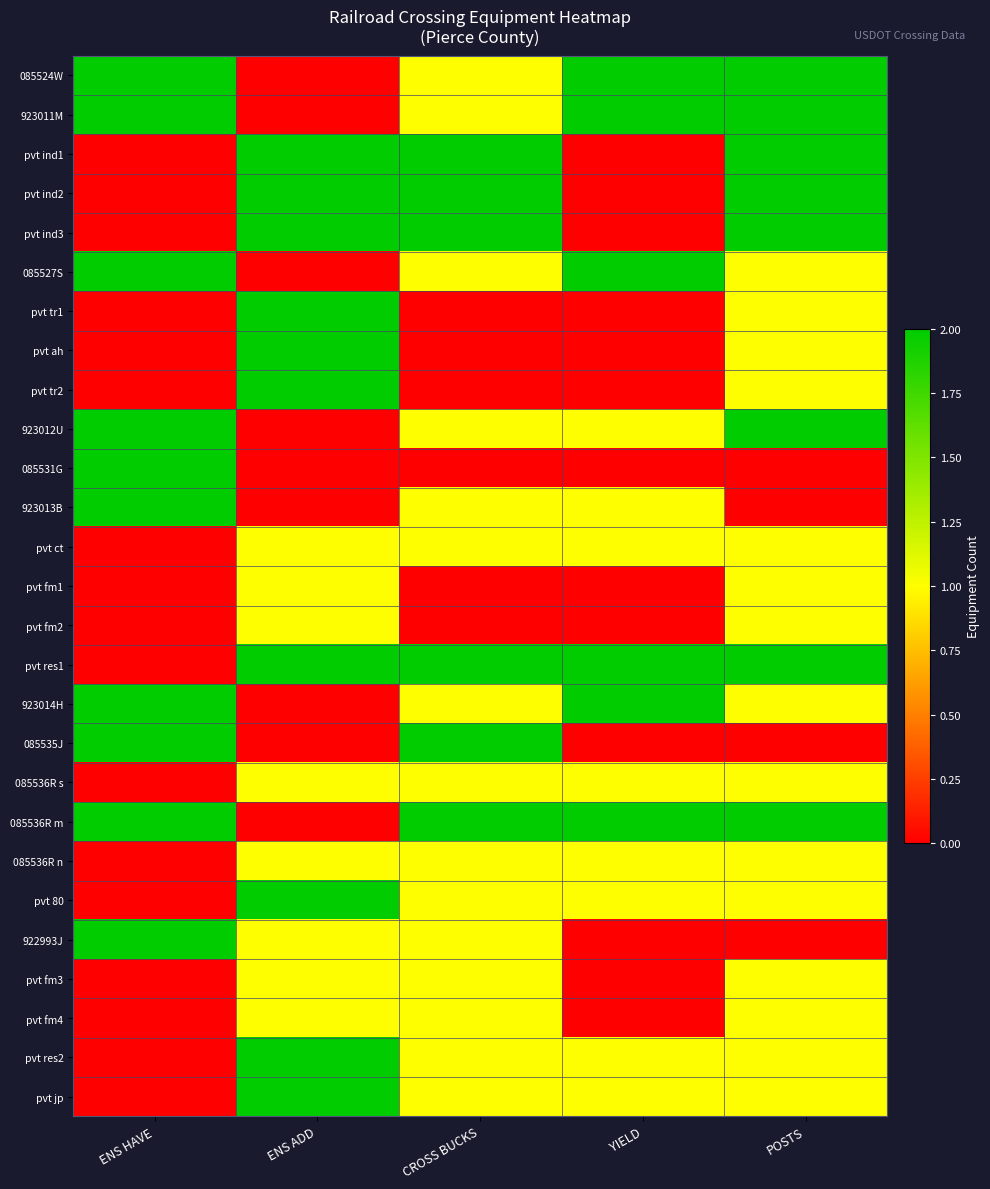

Which category has the highest value across all series?

ENS HAVE